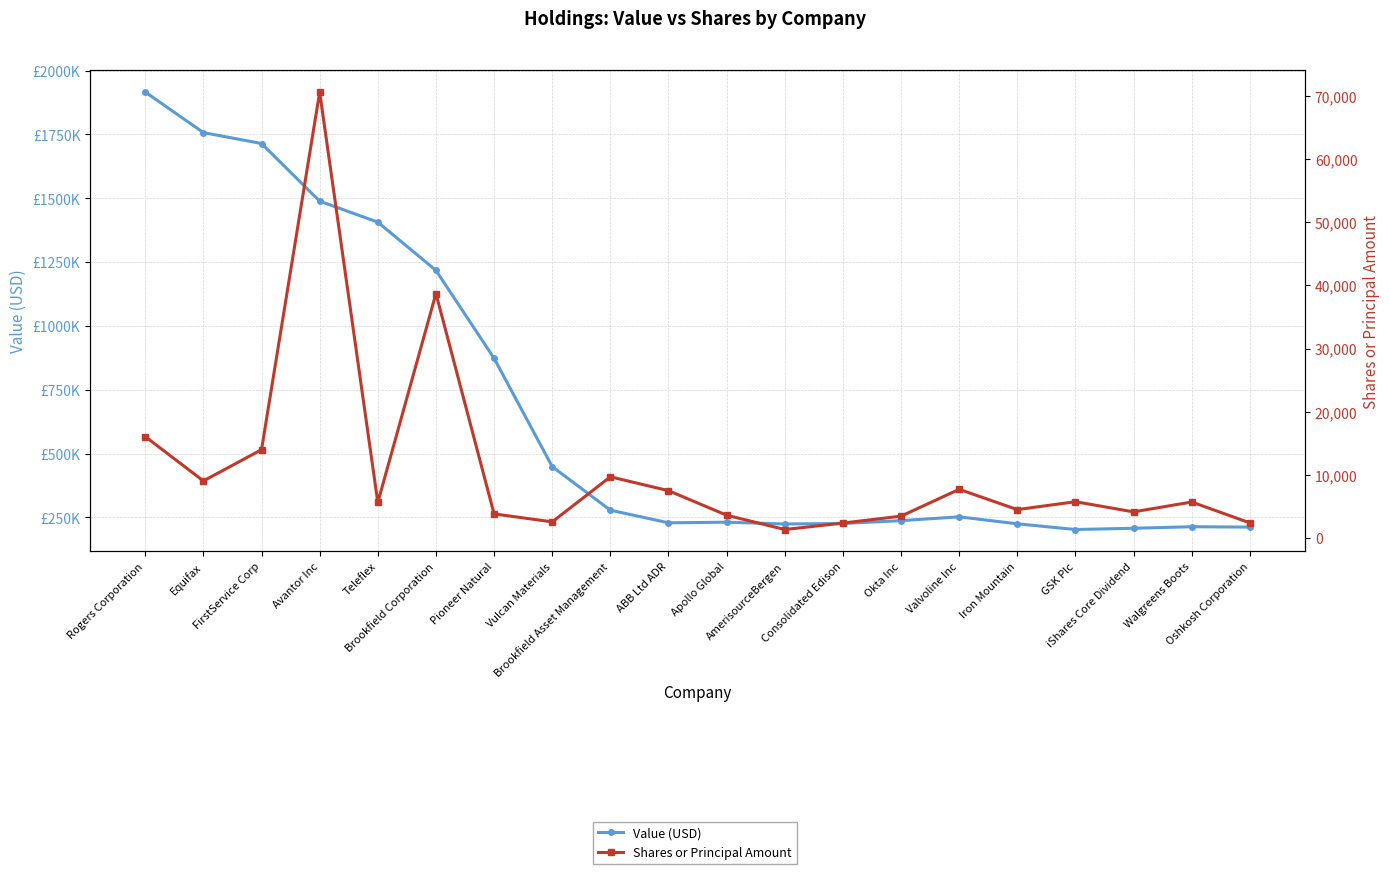

Does the chart have visible grid lines?

Yes